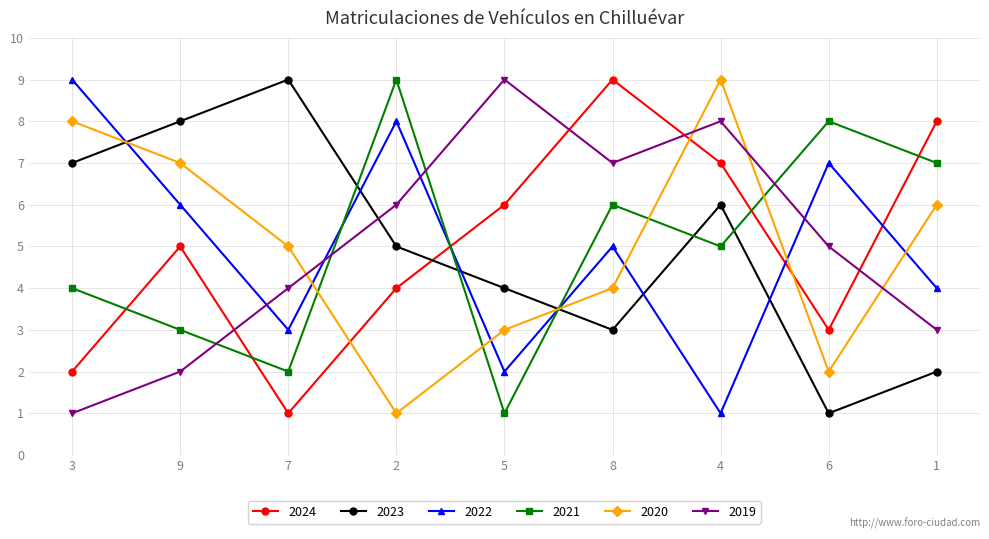

At which category is the sum across all series the highest?

4